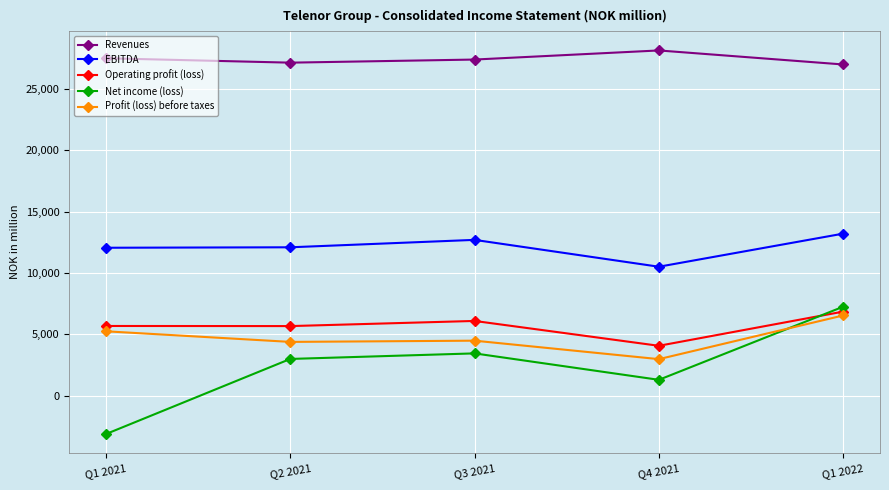

What is the maximum value for Profit (loss) before taxes?

6536.8